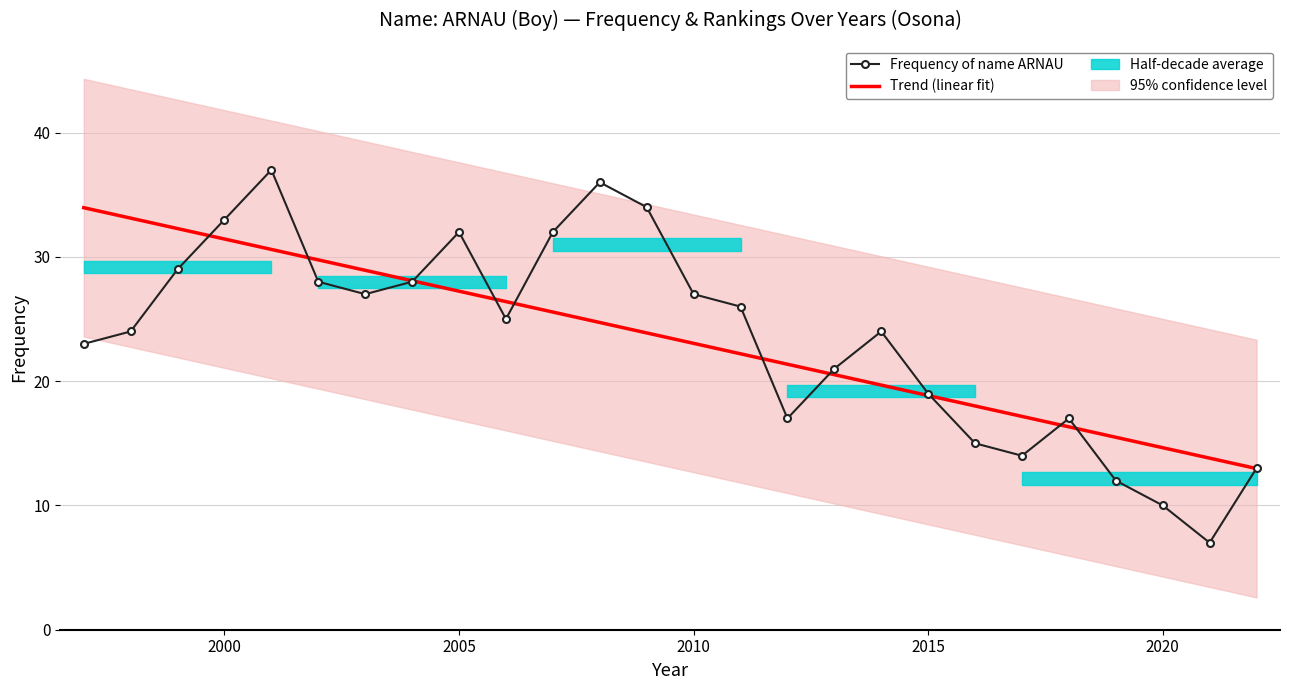

How many values in the Trend (linear fit) series exceed 23?

14